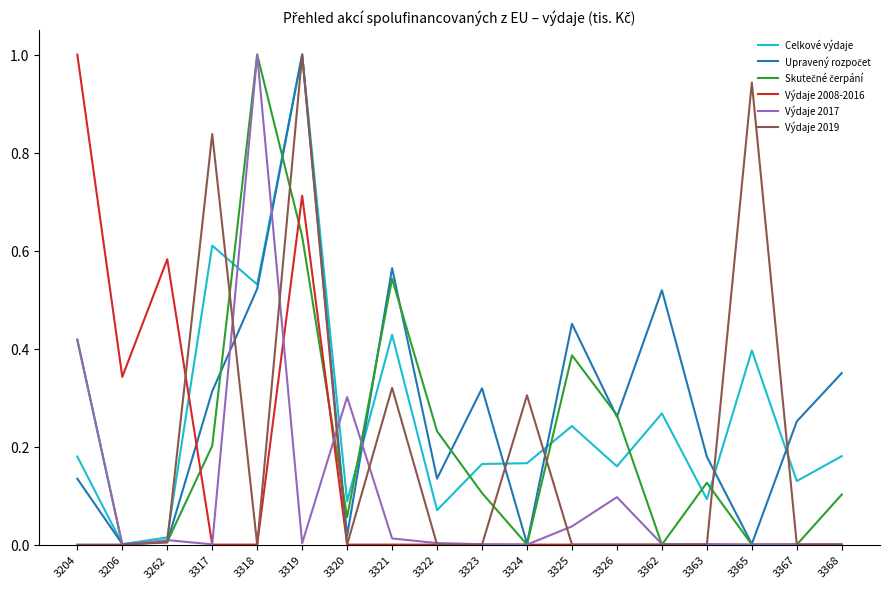

Does the chart display data point markers on the line(s)?

No